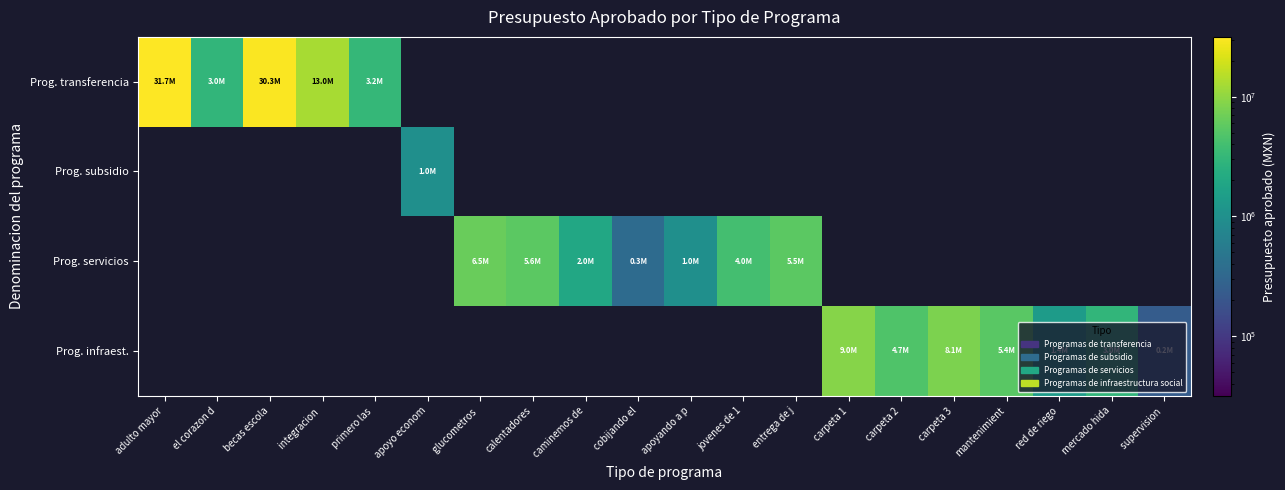

At how many categories does at least one series exceed 30212358?

2